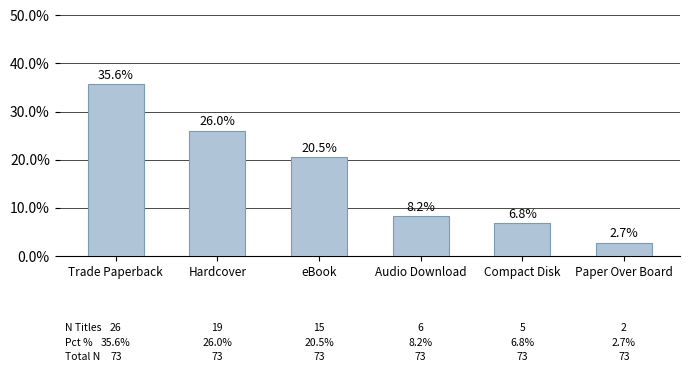

Does the chart contain any negative values?

No